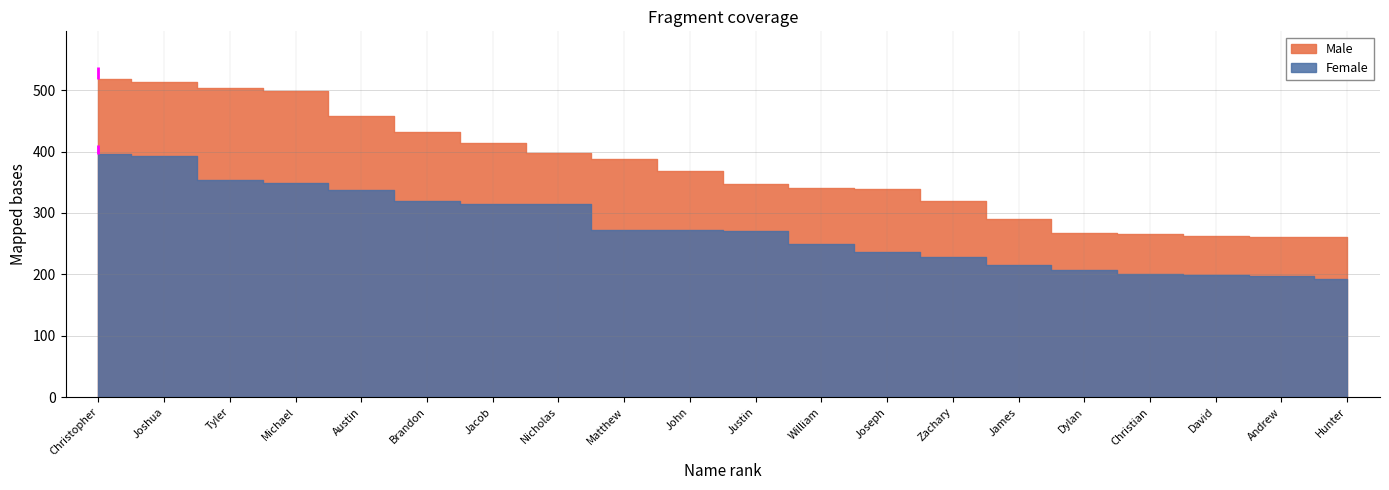

At which label does Female first exceed 272?

Christopher